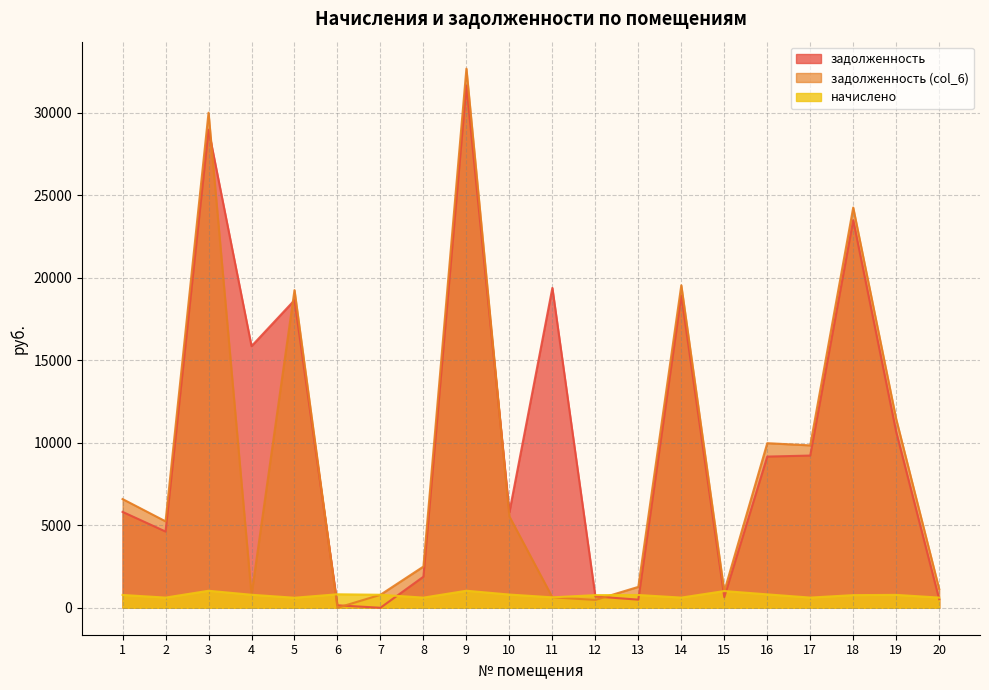

The начислено series shows 766.3 at 12. True or false?

True